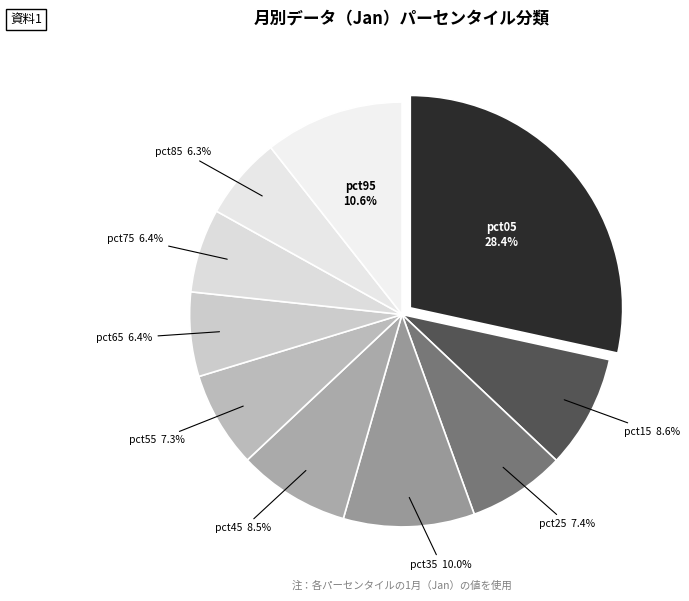

How many segments does this pie chart have?

10